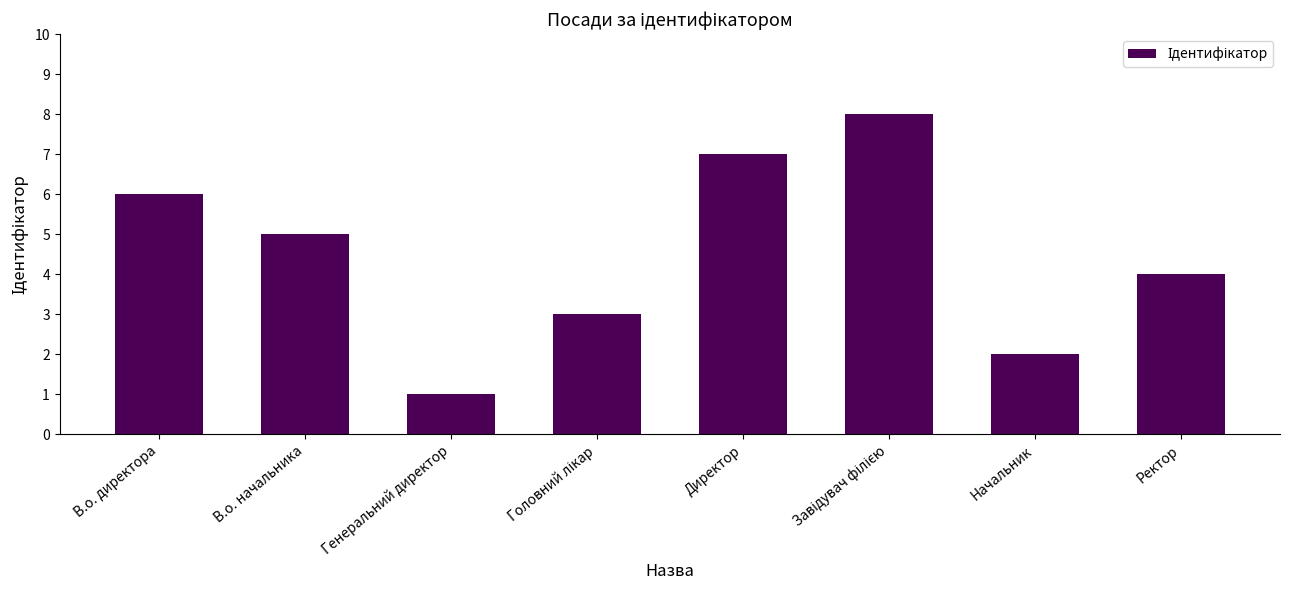

What is the difference between the maximum and minimum values?

7